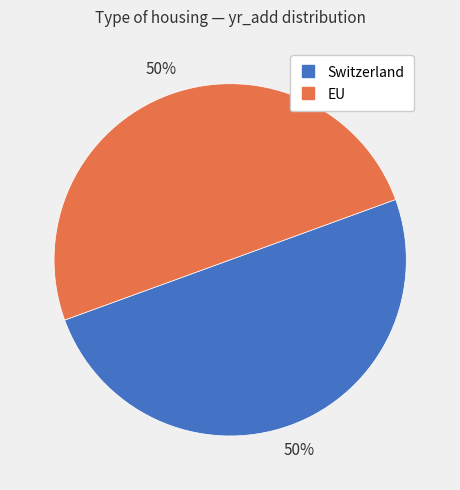

Count the number of slices in the pie.

2